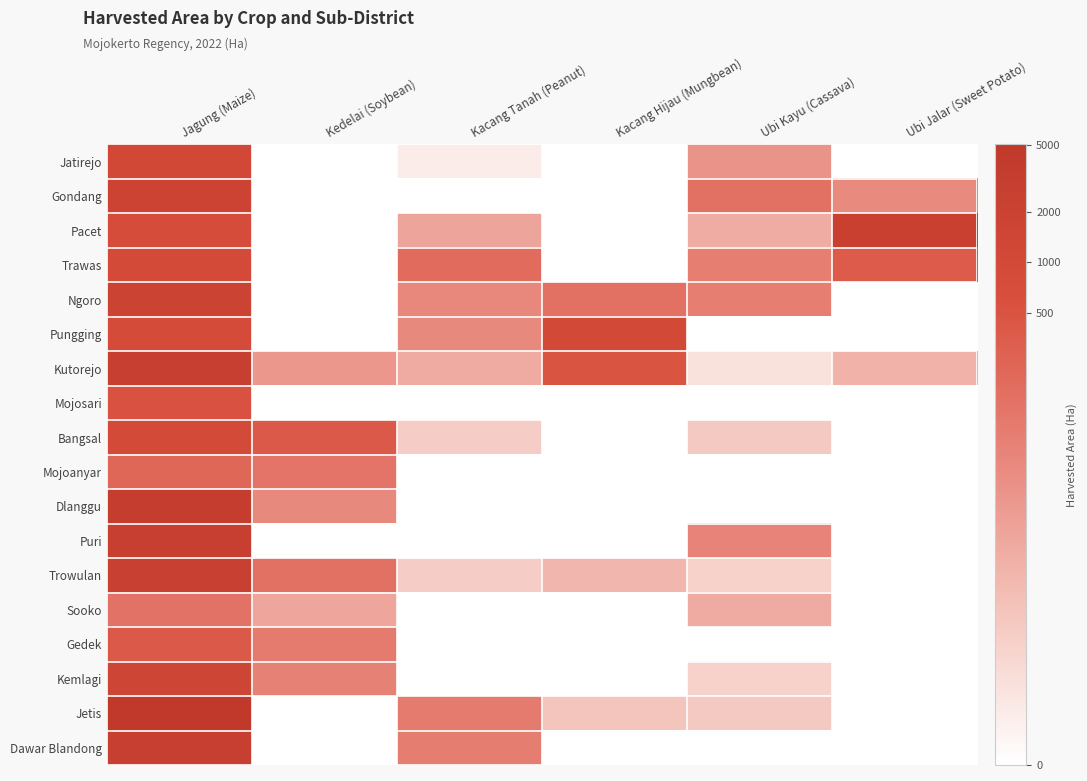

Which label corresponds to the smallest value in the chart?

Kedelai (Soybean)